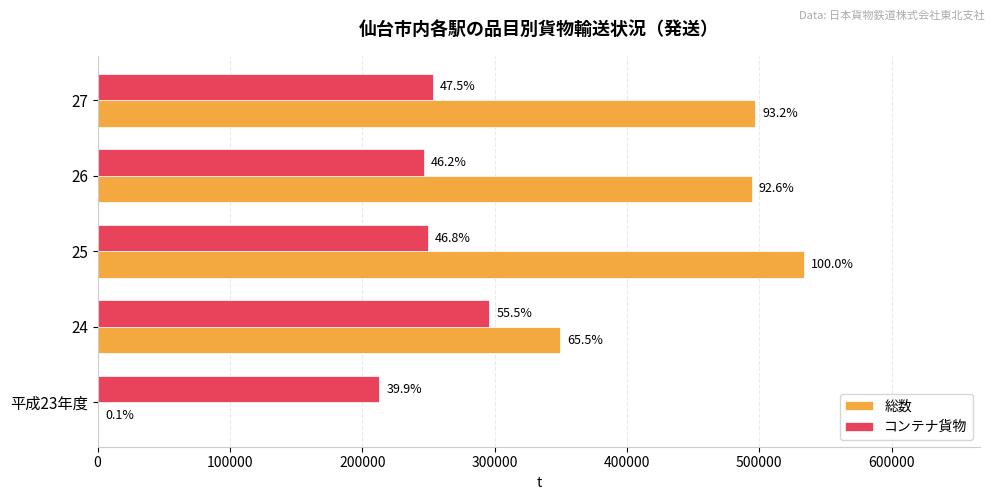

What are all the series names shown in the legend?

総数, コンテナ貨物